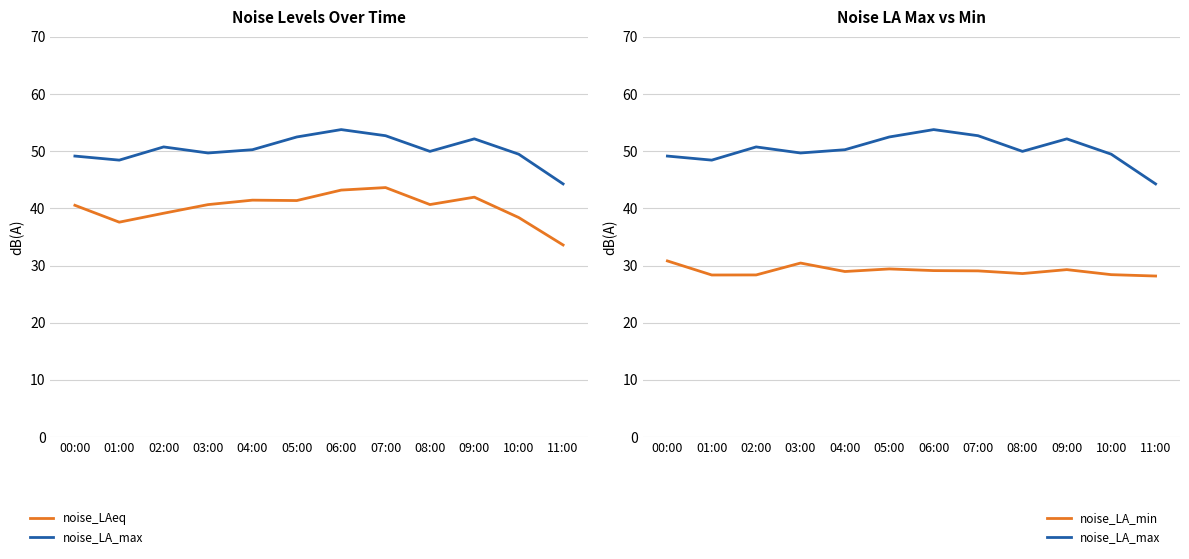

What is the difference between the second highest and minimum values in the noise_LA_min series?

2.3